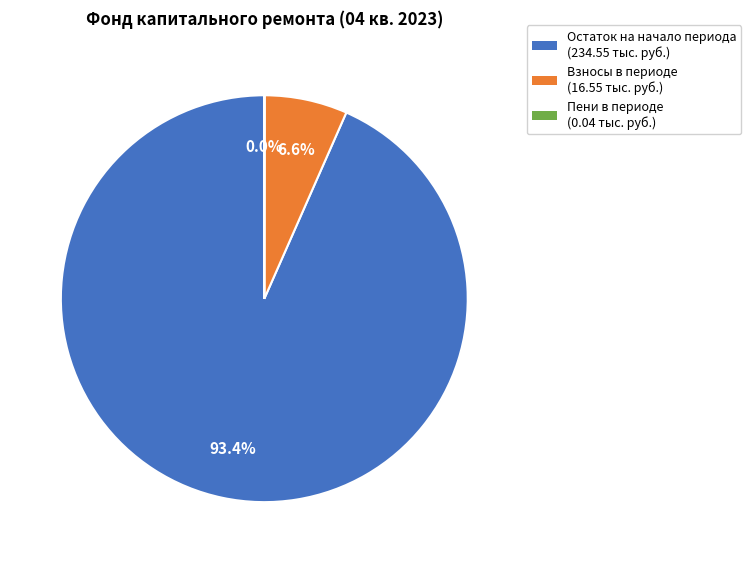

Is there a majority slice in this chart?

Yes